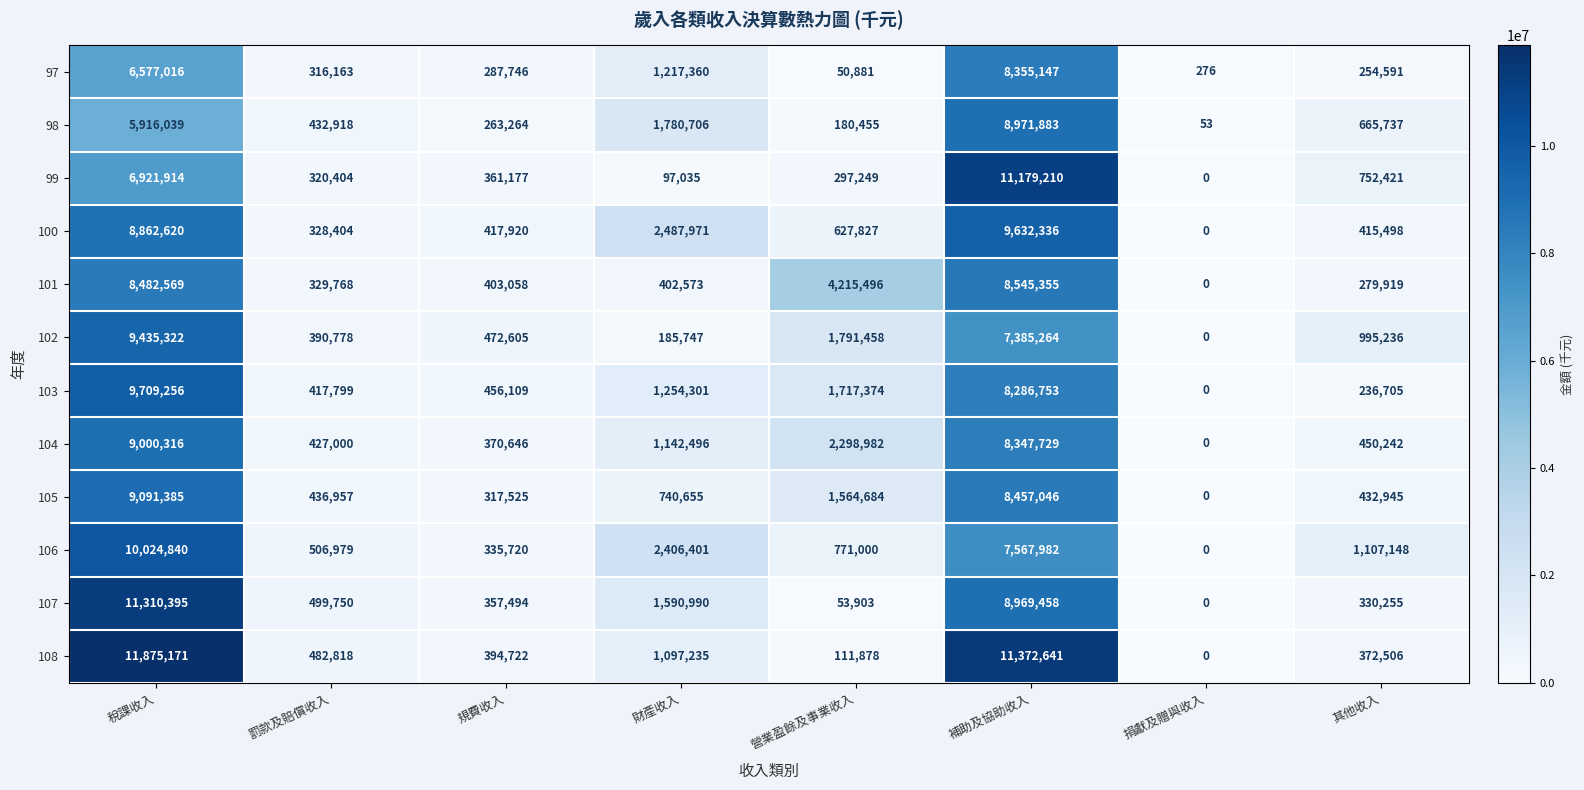

Where is 103 nearest to the value 4854628?

營業盈餘及事業收入